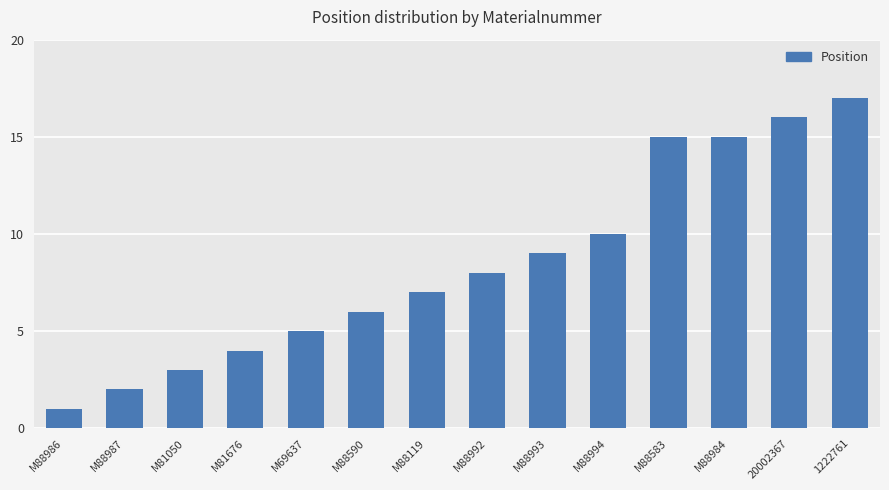

How many distinct data groups are displayed?

1